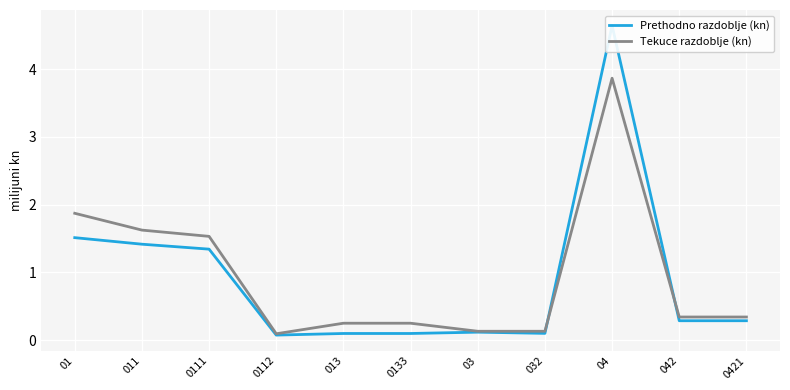

What is the difference between the Prethodno razdoblje (kn) values at 03 and 042?

0.2